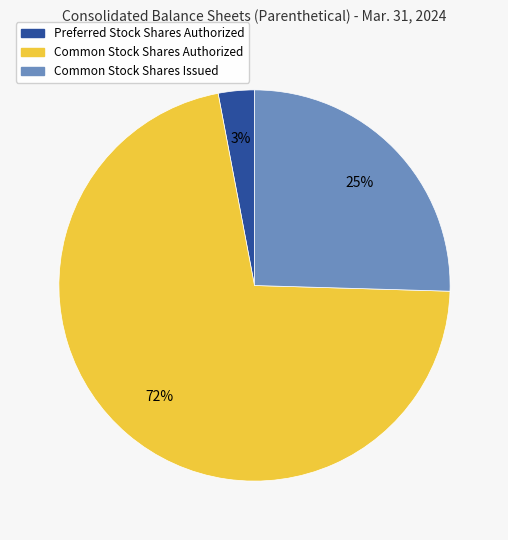

To the nearest percent, what is the average slice percentage?

33%